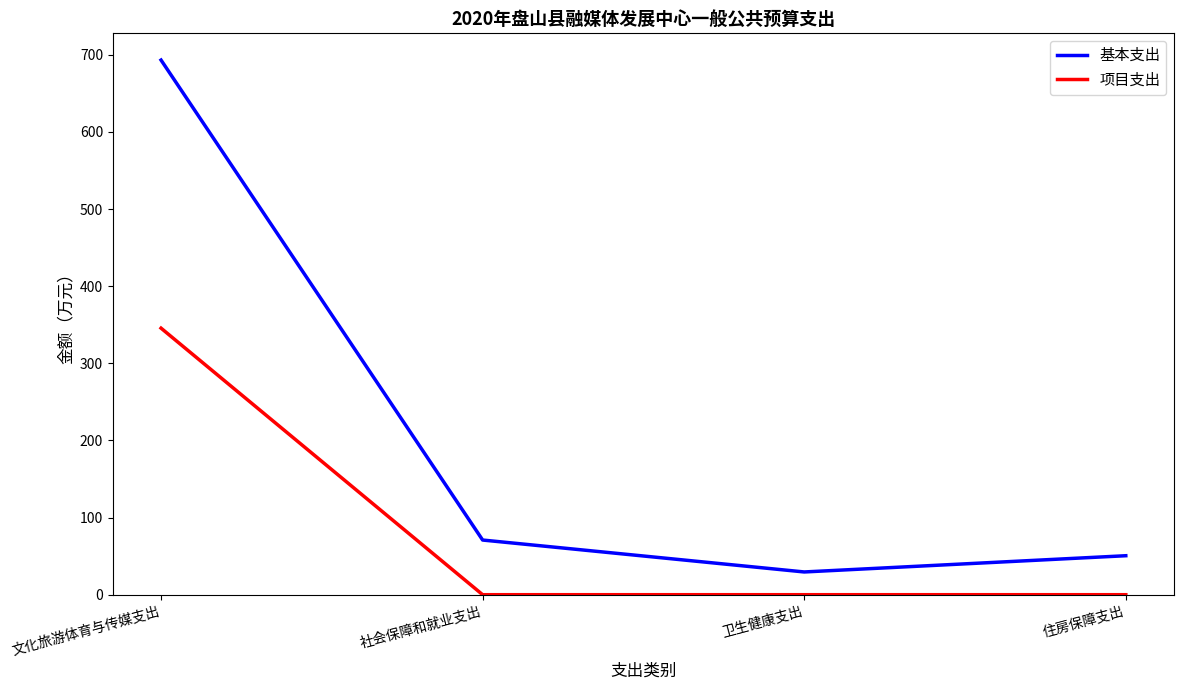

The value of 项目支出 at 社会保障和就业支出 is 168.1. True or false?

False